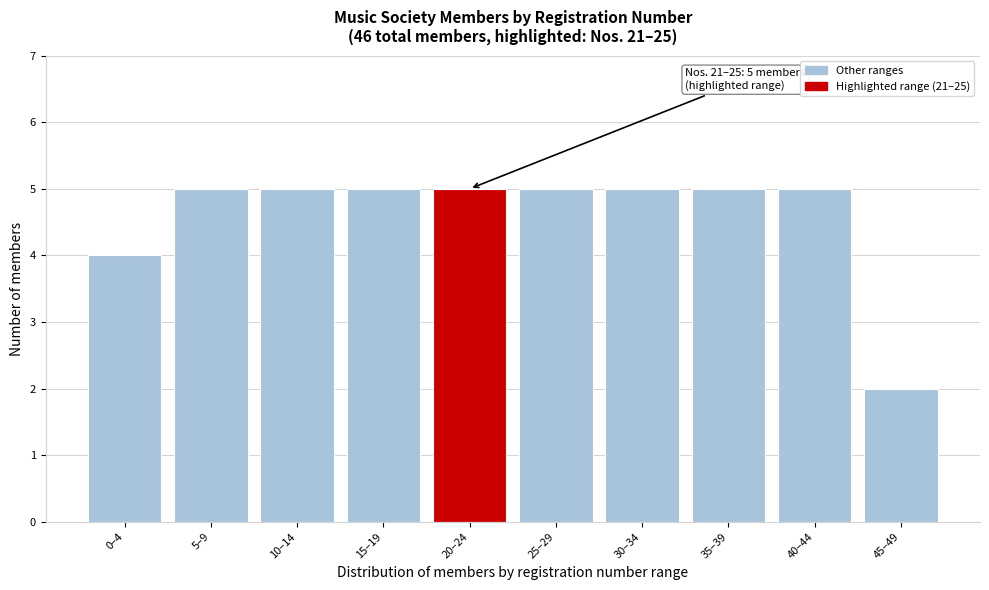

Reading left to right, extract all data points from this chart.

4	5	5	5	5	5	5	5	5	2